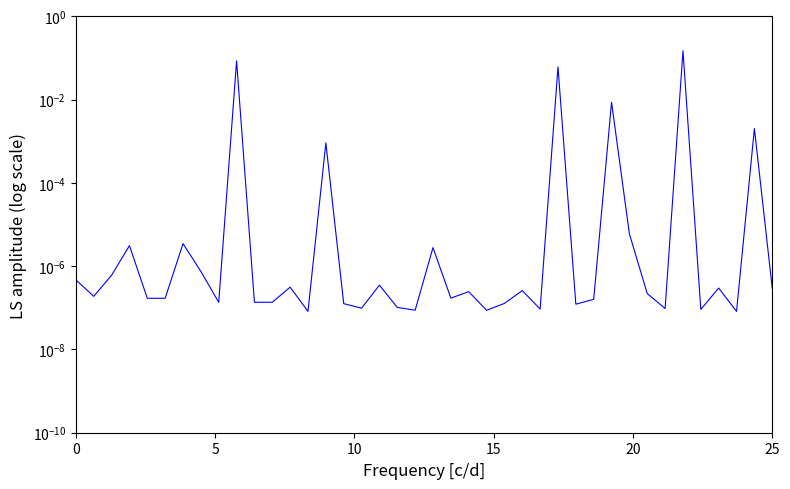

True or false: the data has more than 0 interior local peaks.

True